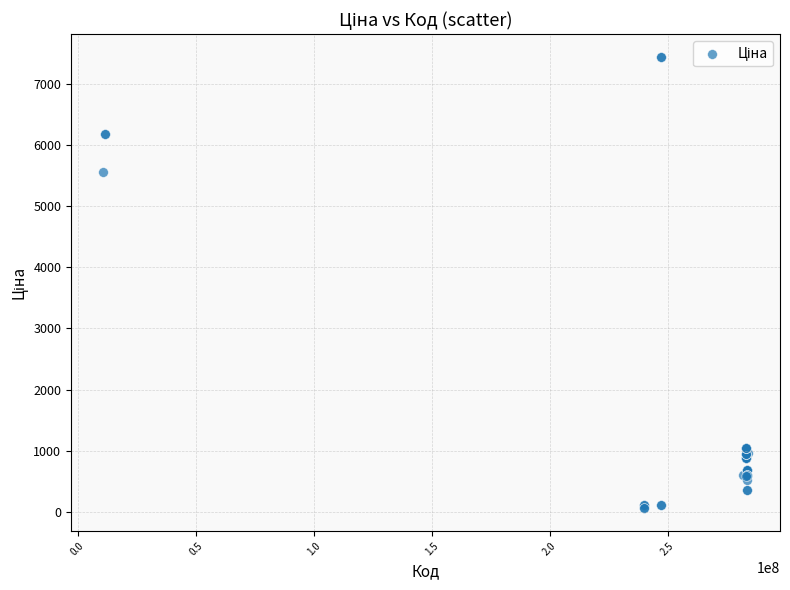

What Y value in the scatter plot is closest to 3750?

5560.3